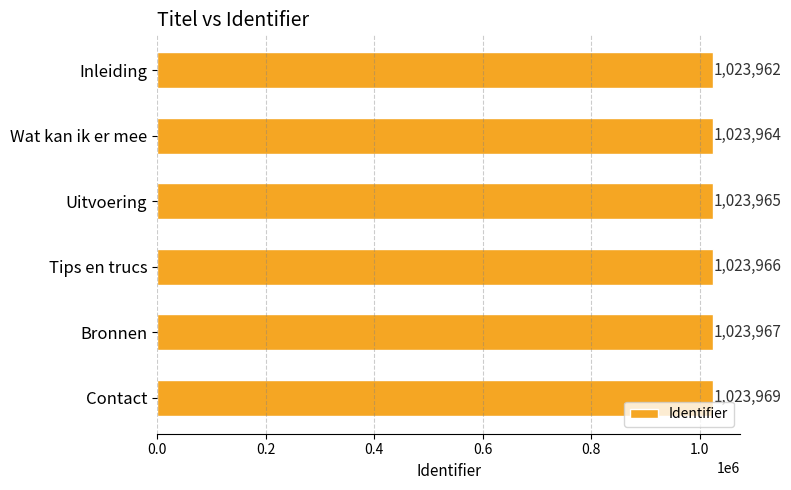

What is the value of the 6th bar from the top?

1023969